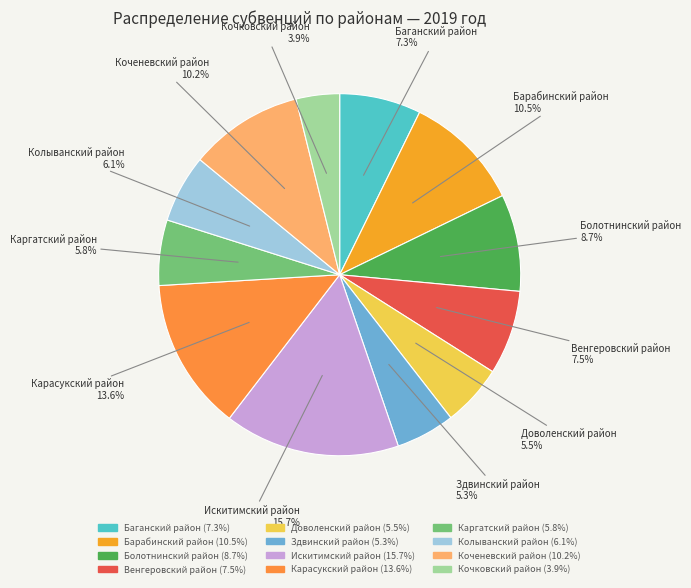

Is it true that Карасукский район is 22% of the pie?

False